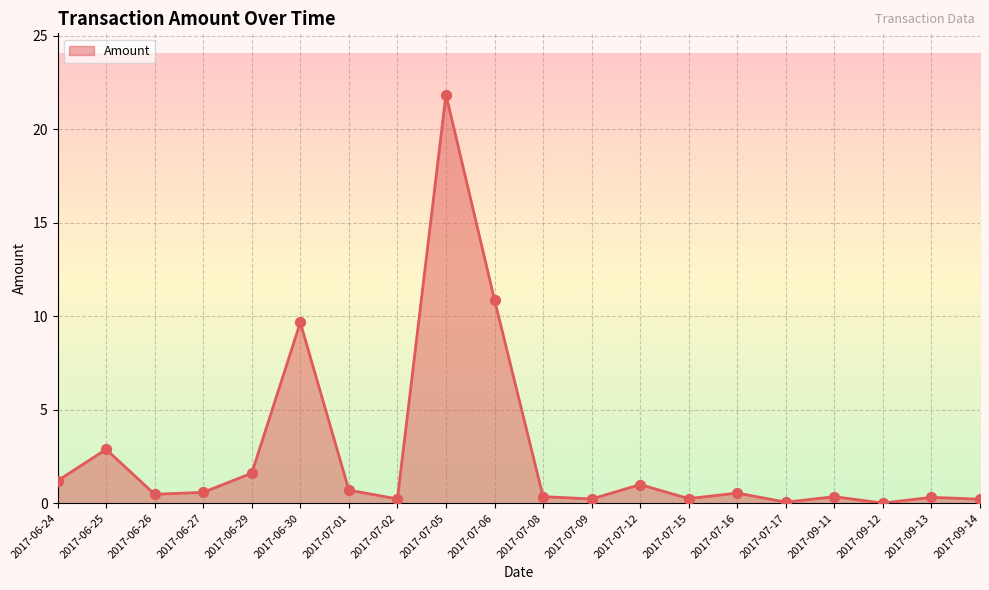

Between 2017-06-26 and 2017-06-24, which is larger?

2017-06-24